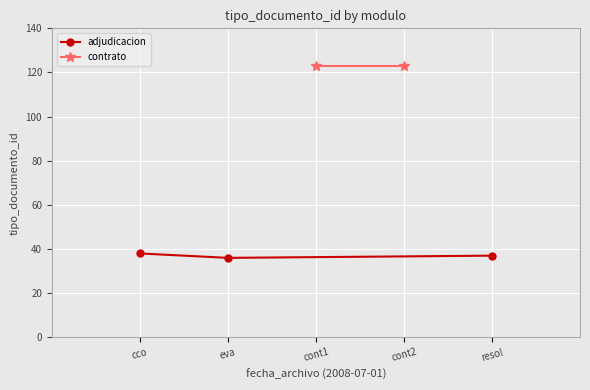

What is the value of the adjudicacion point at the 1st from the left?

38